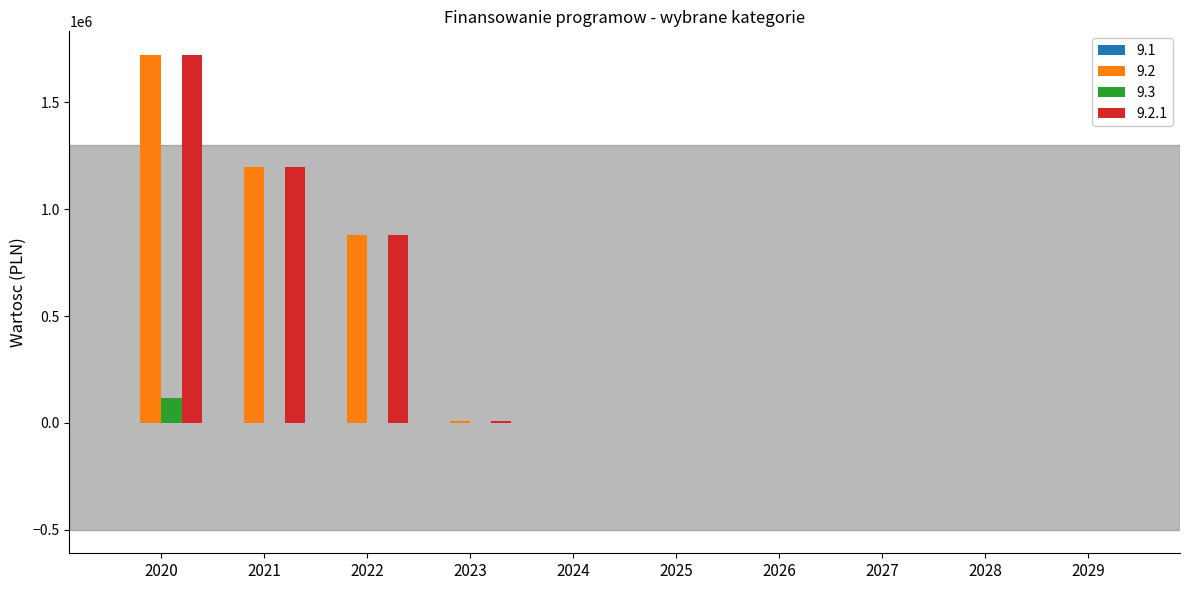

At which category is the sum across all series the highest?

2020